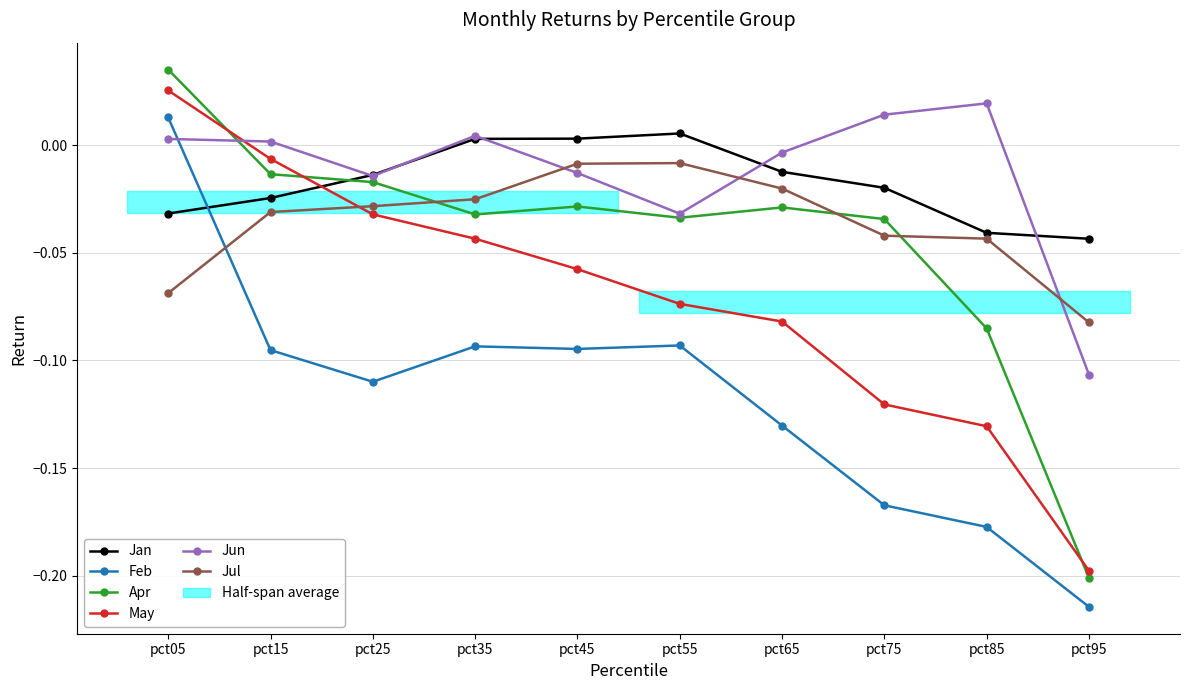

How many times do Jan and May cross each other?

1